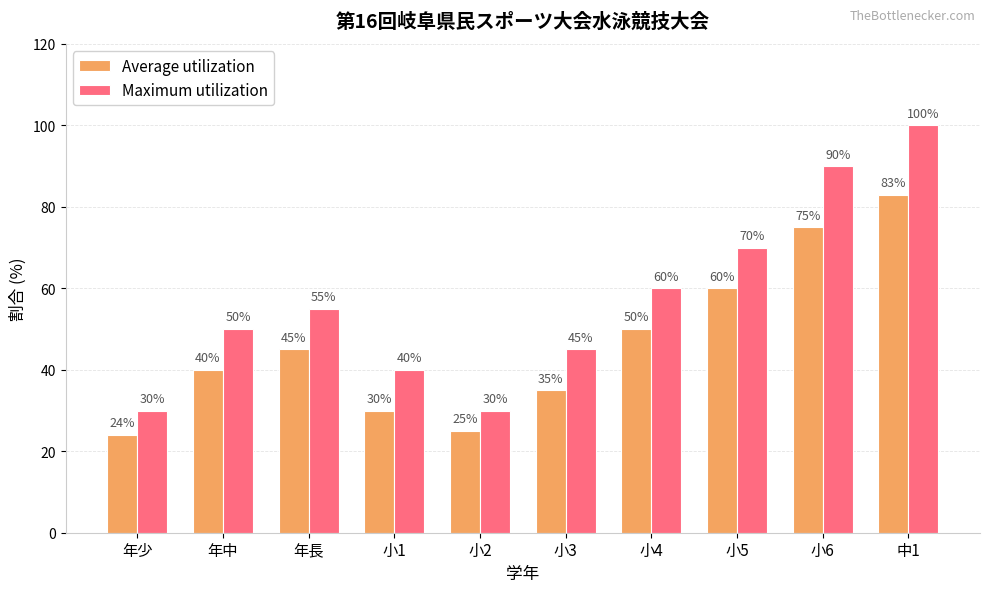

How many distinct data groups are displayed?

2